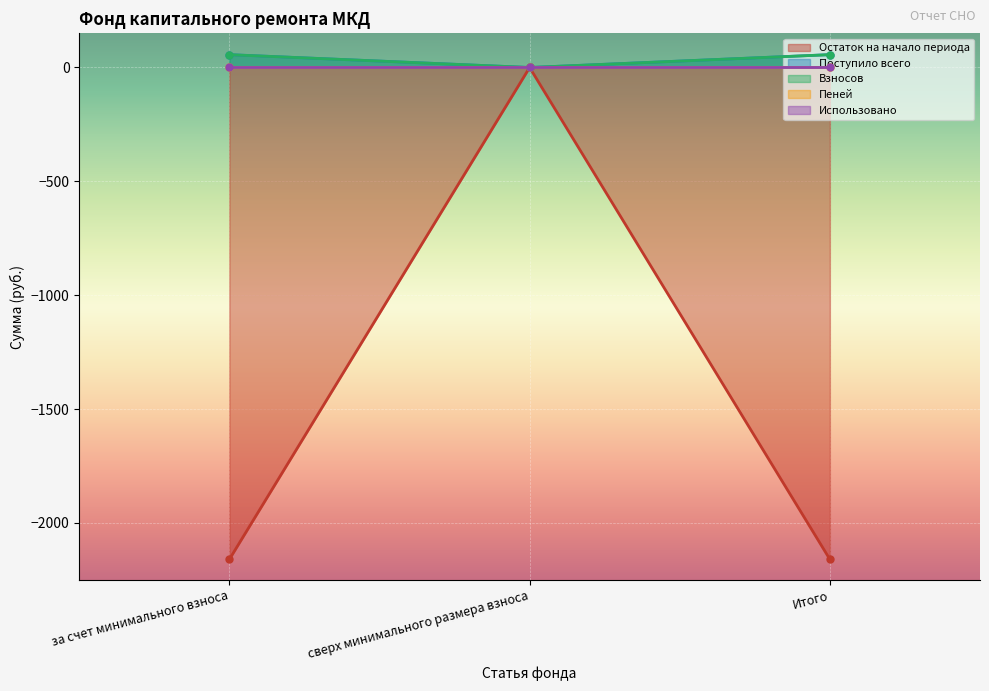

How many lines are shown in the chart?

4